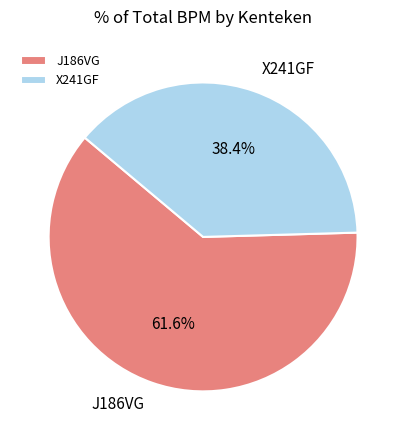

What percentage is the X241GF slice, to the nearest percent?

38%